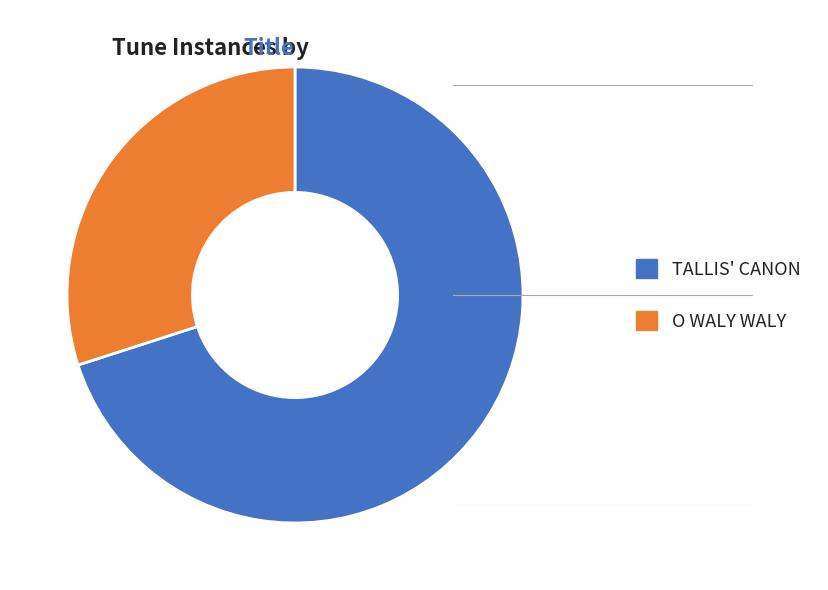

Is TALLIS' CANON the majority of the pie?

Yes